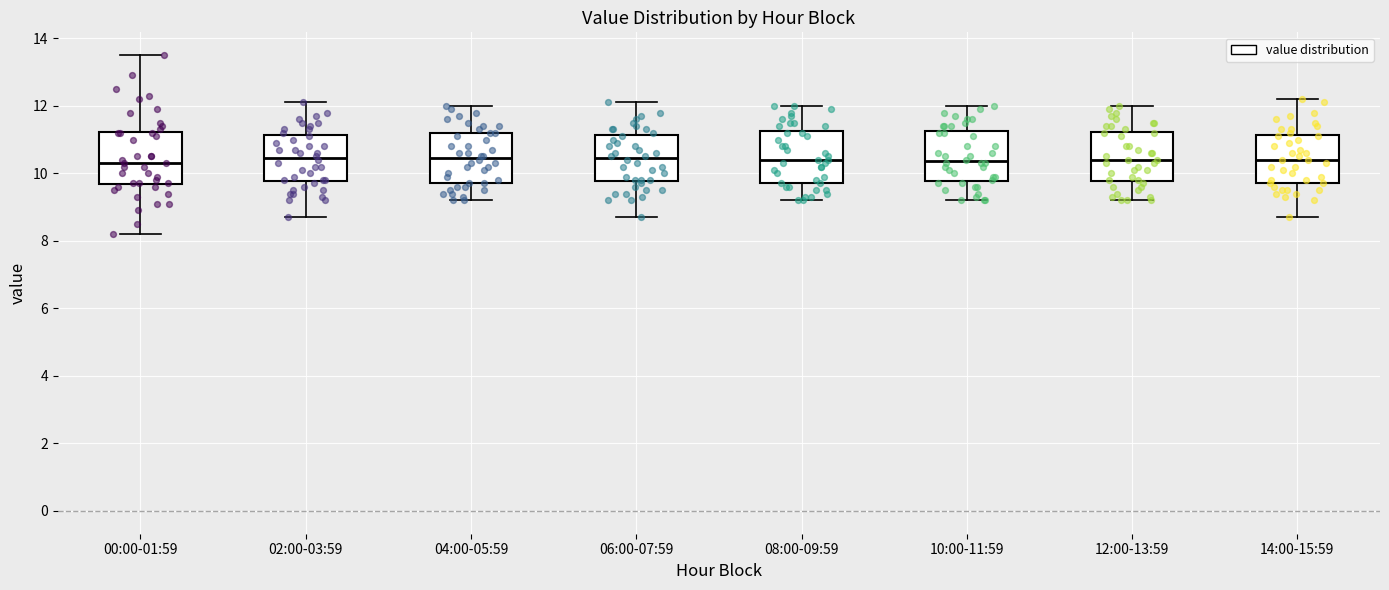

Where is the upper edge of the box for 04:00-05:59 on the y-axis? The values are not printed on the chart, so give them approximately, as read against the axis.

11.2